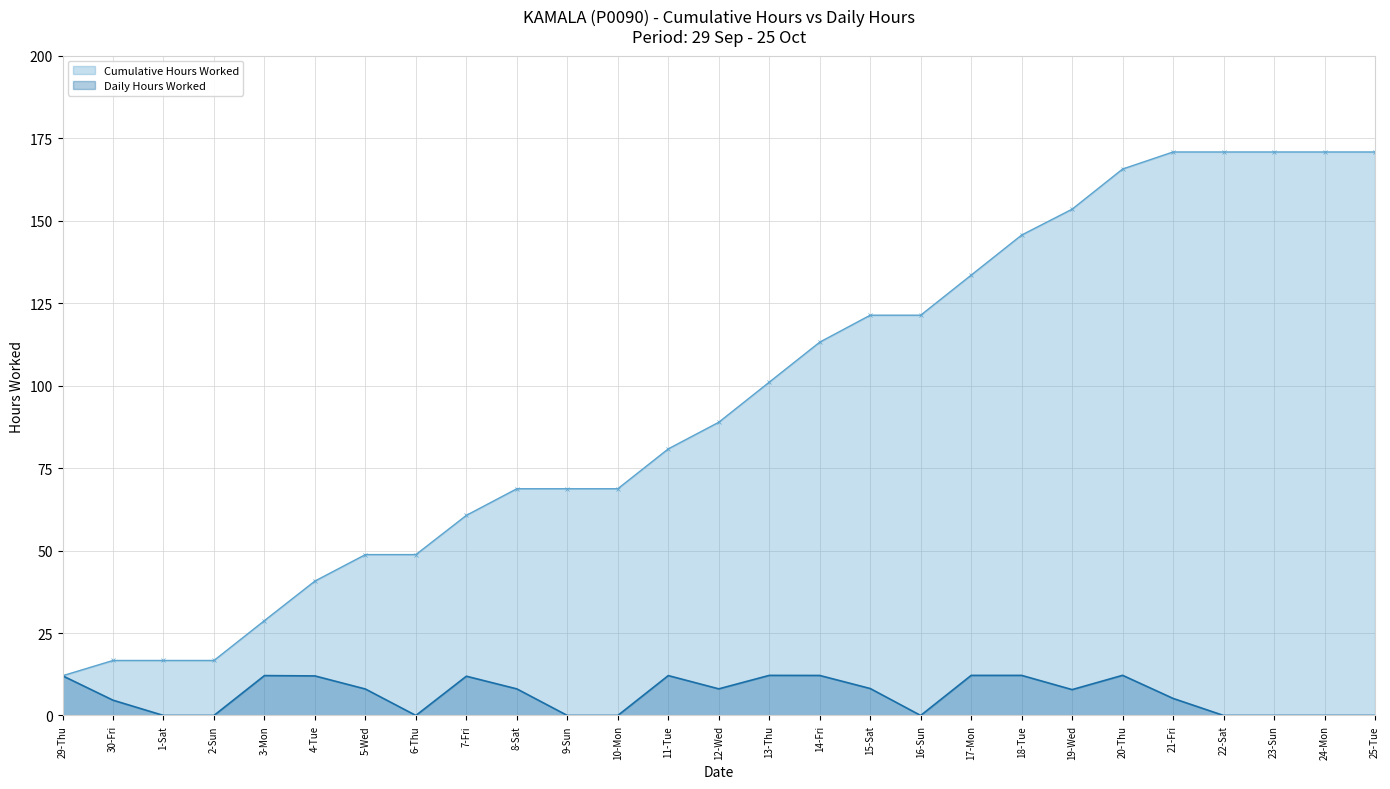

True or false: Cumulative Hours Worked has a value of 12.0 at 29-Thu.

True